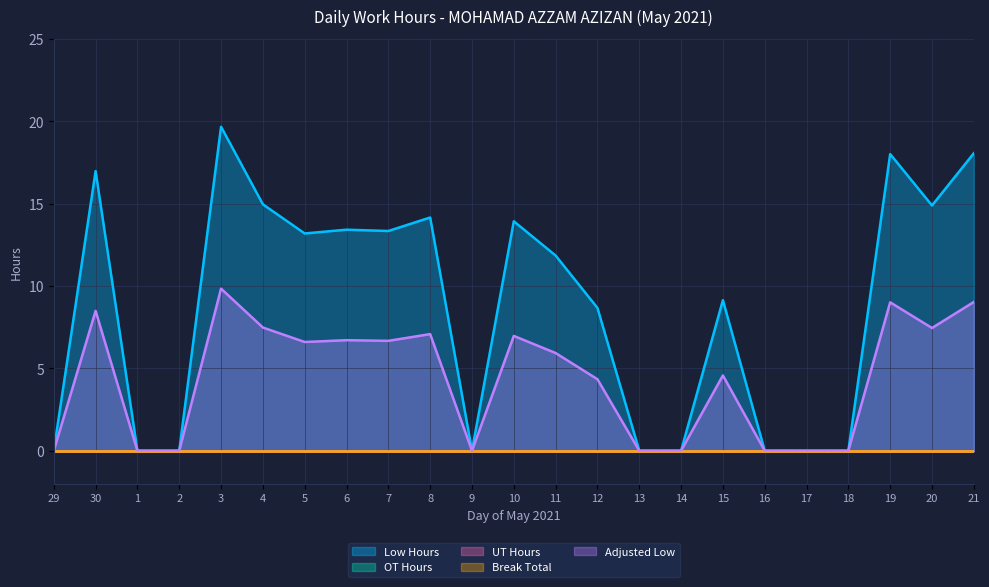

True or false: OT Hours and Low Hours intersect in this chart.

False